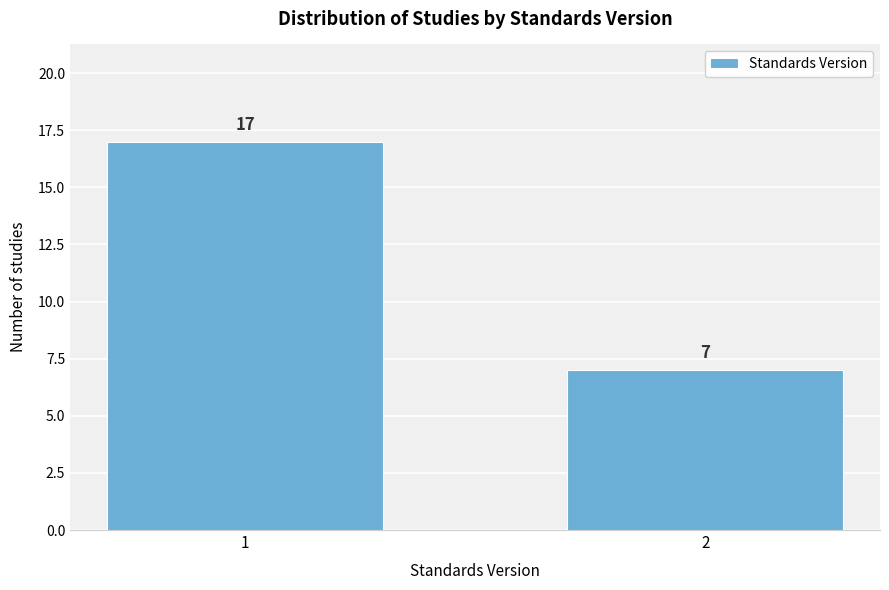

Reading left to right, extract all data points from this chart.

1=17	2=7